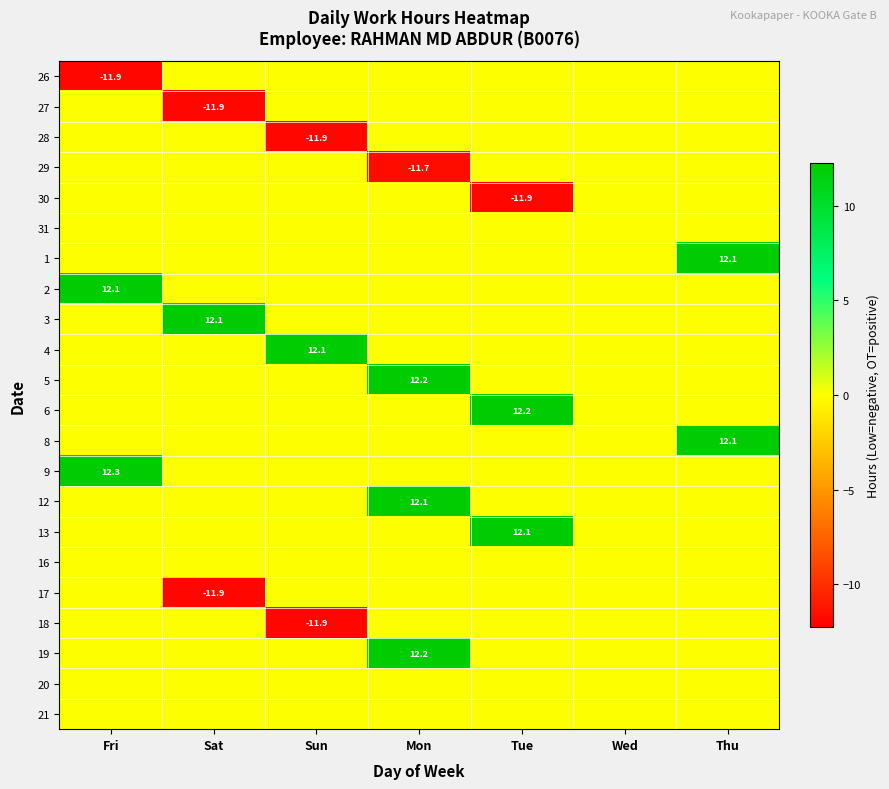

True or false: 4 has a value of 18.1 at Sun.

False